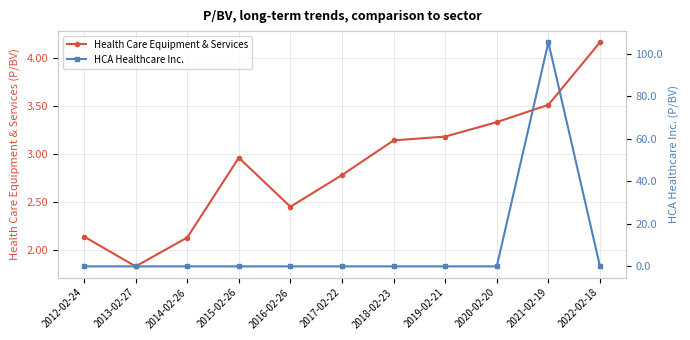

What is the label of the 8th point from the left?

2019-02-21